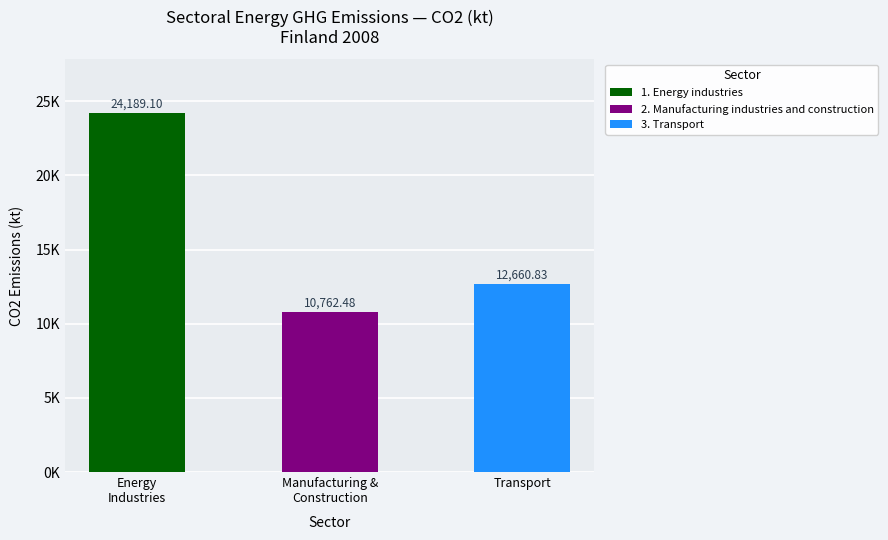

What position from the right is 3. Transport?

1